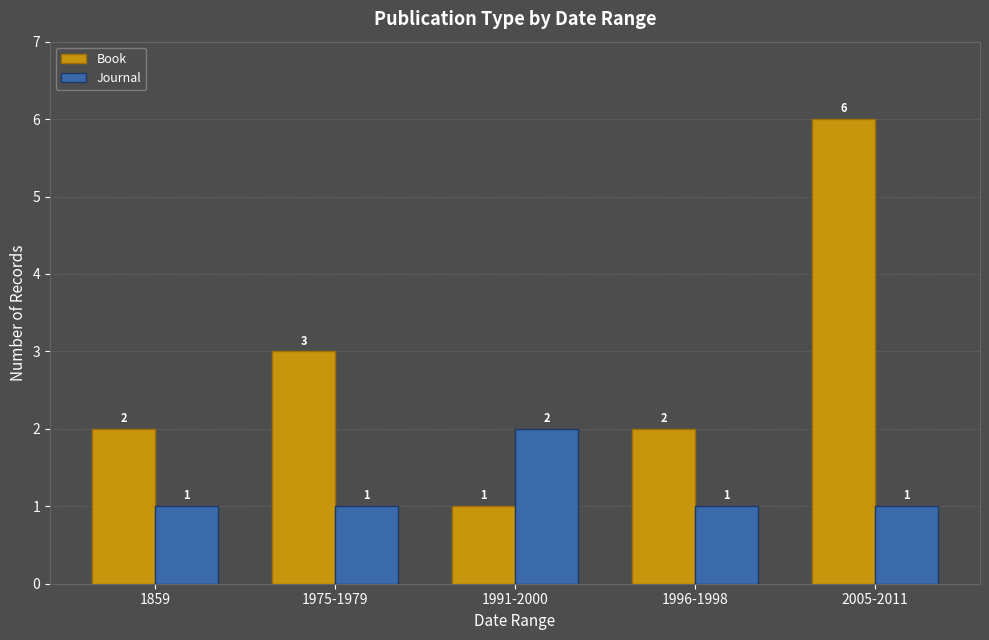

What is the difference between the maximum and minimum values in the Journal series?

1